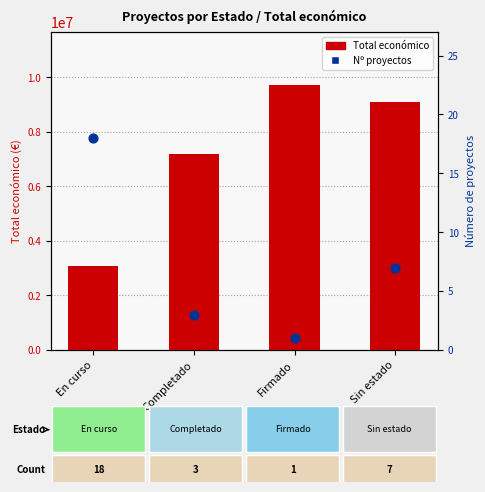

At which category is the sum across all series the highest?

Firmado